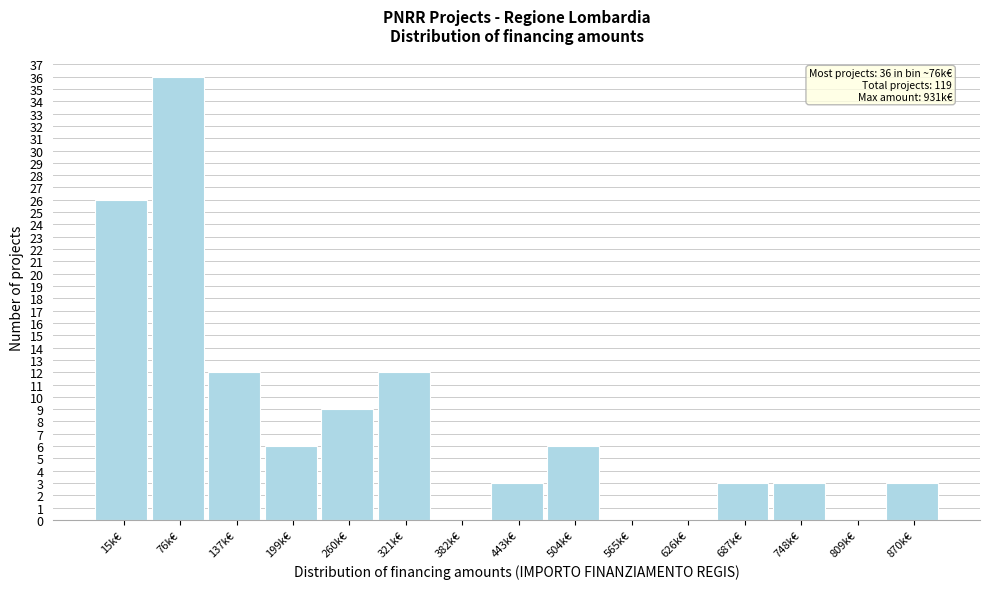

Reading left to right, transcribe all the data shown in this chart.

15k€=26	76k€=36	137k€=12	199k€=6	260k€=9	321k€=12	382k€=0	443k€=3	504k€=6	565k€=0	626k€=0	687k€=3	748k€=3	809k€=0	870k€=3